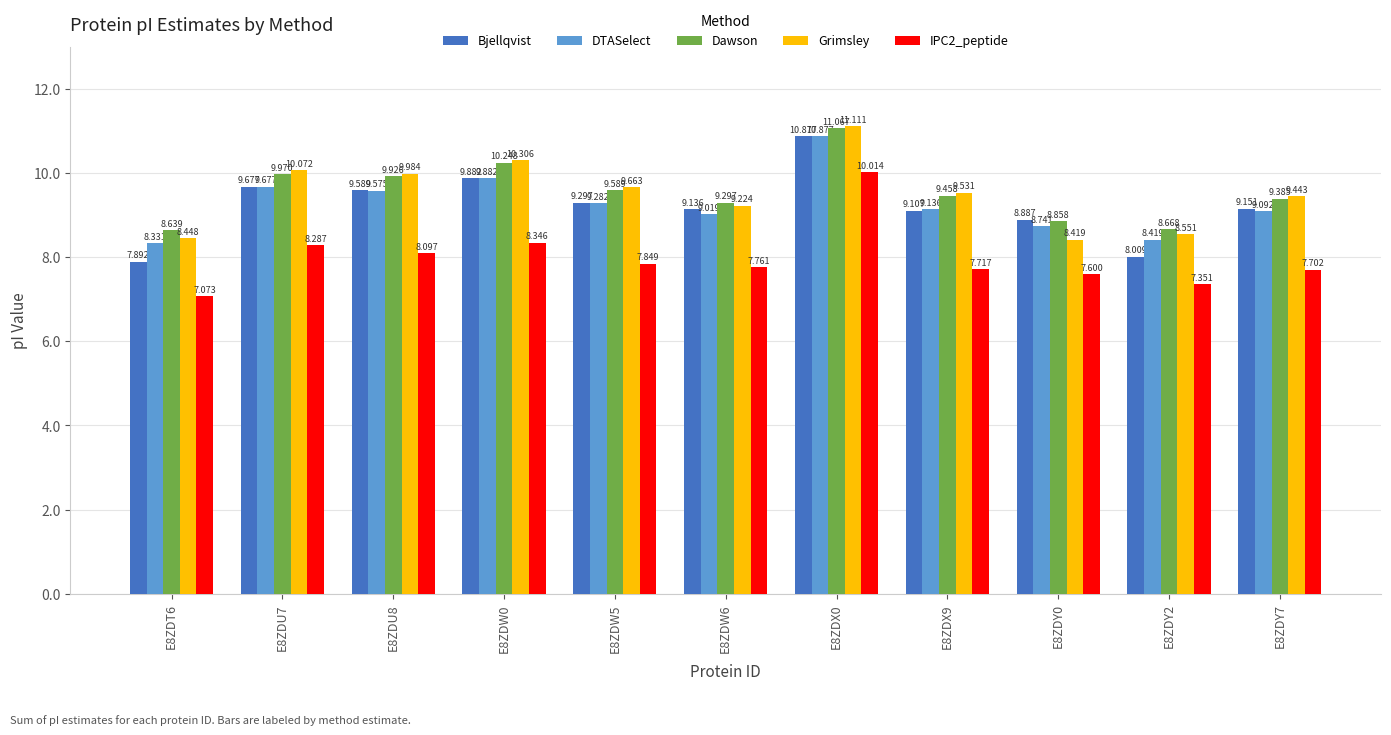

Which series has the largest total across all categories?

Dawson